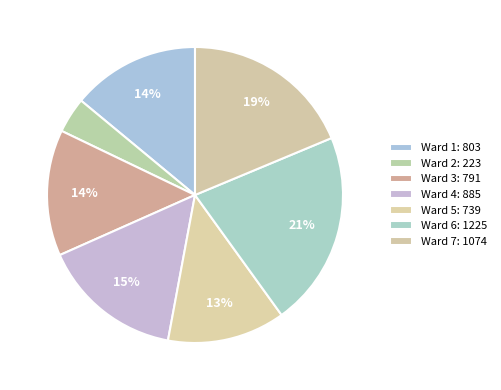

Which has a higher value, Ward 5 or Ward 6?

Ward 6